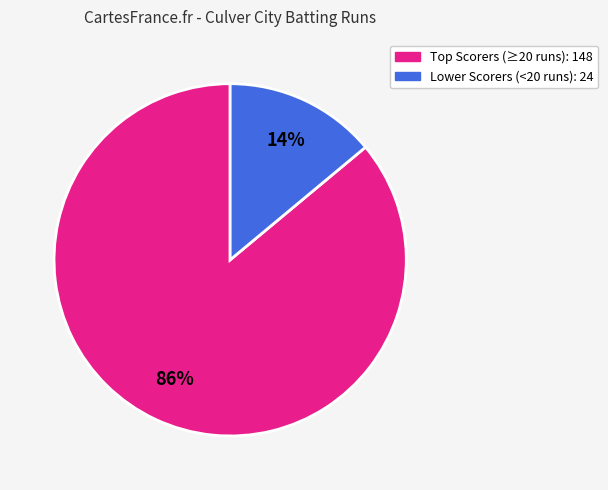

To the nearest percent, what is the average slice percentage?

50%